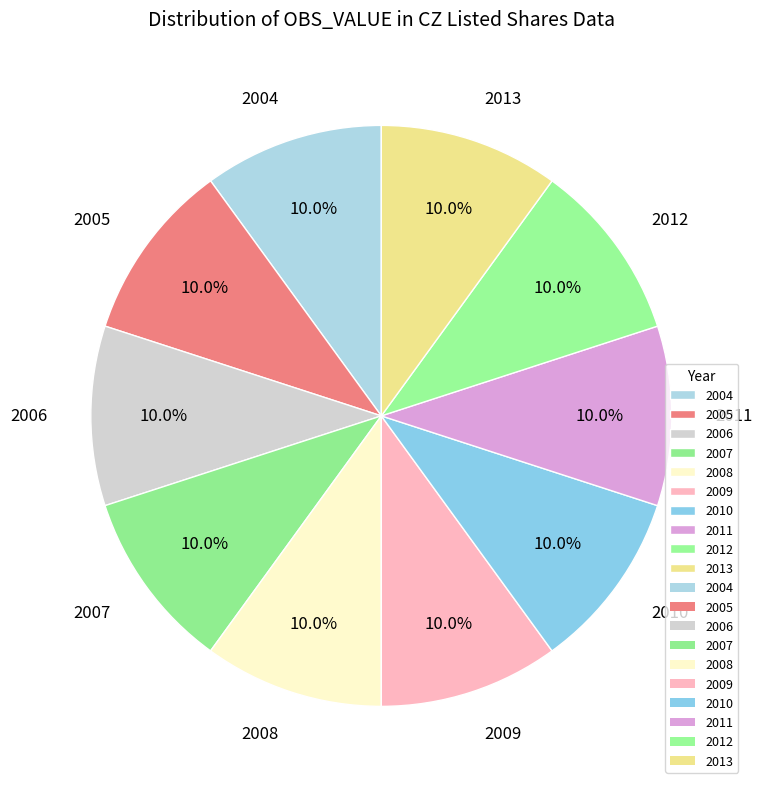

Approximately how many times larger is the value at 2010 compared to 2008?

1.0